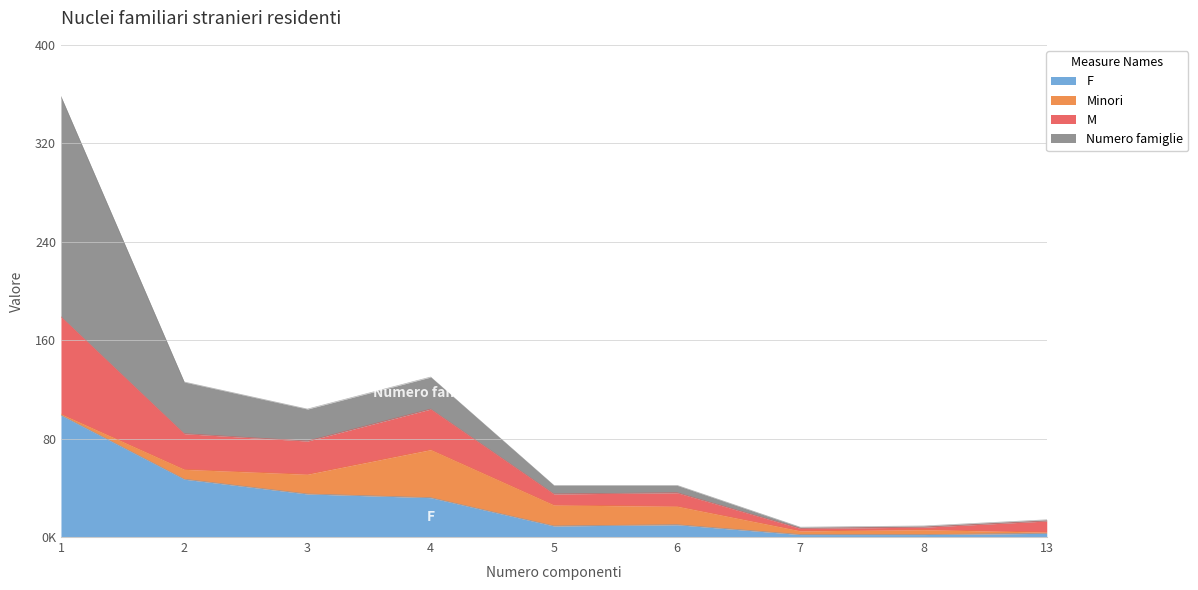

What is the value of the F point at the 6th from the left?

10